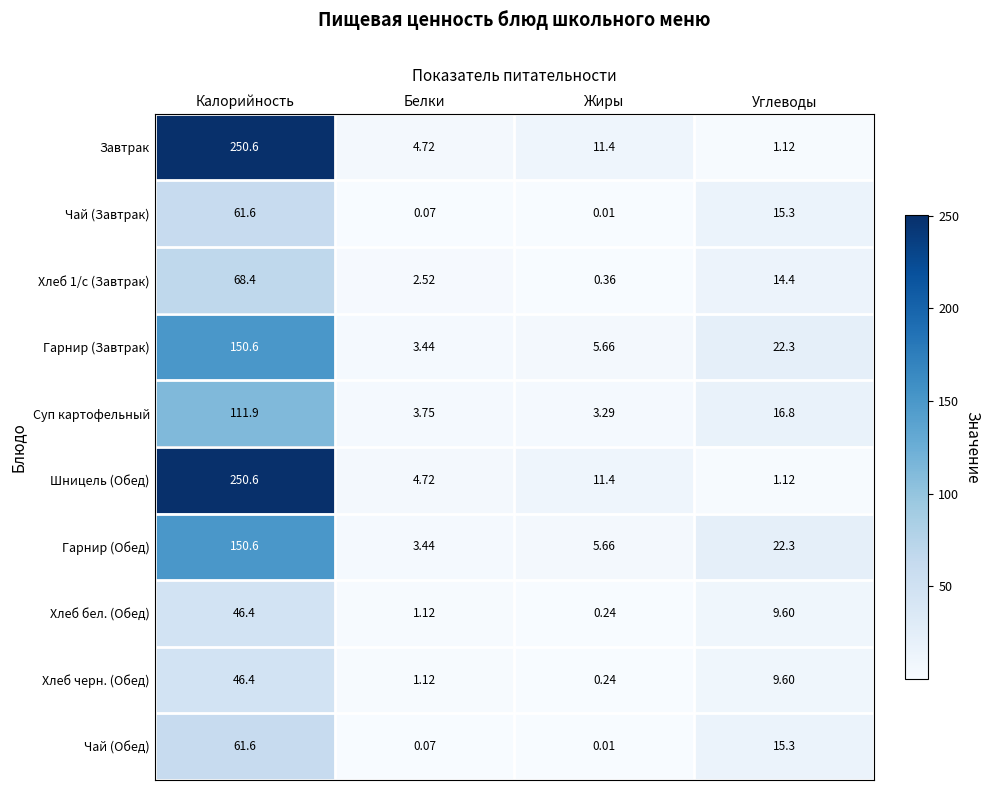

List the labels in order of Суп картофельный value, smallest first.

Жиры, Белки, Углеводы, Калорийность